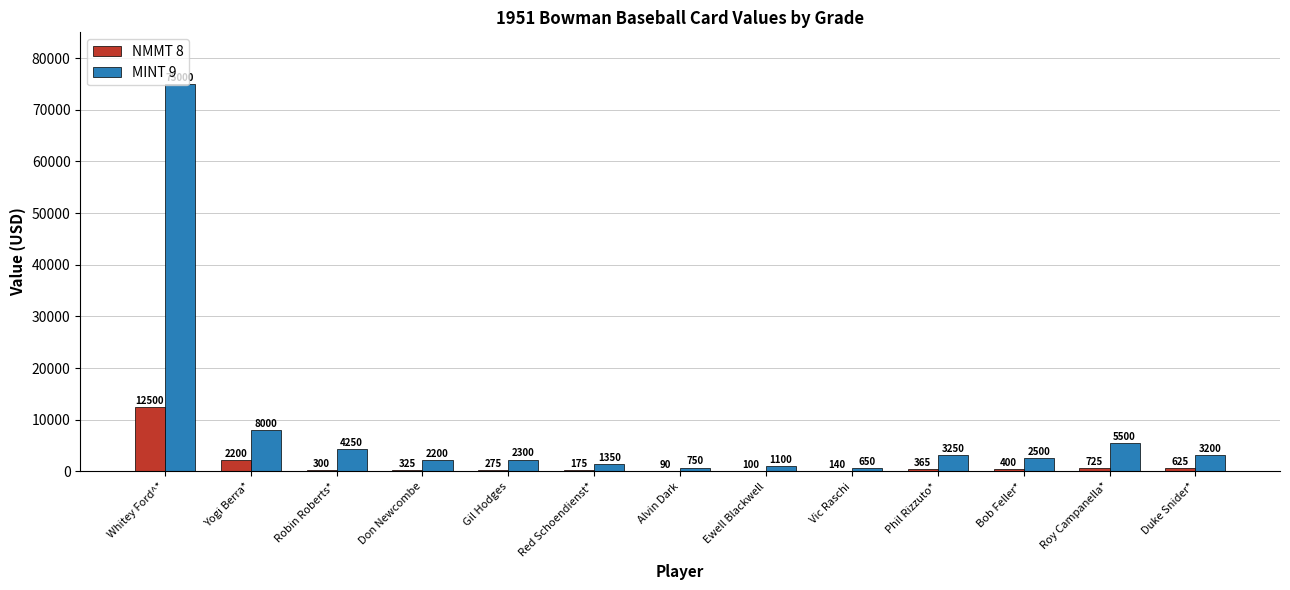

What is the maximum value for NMMT 8?

12500